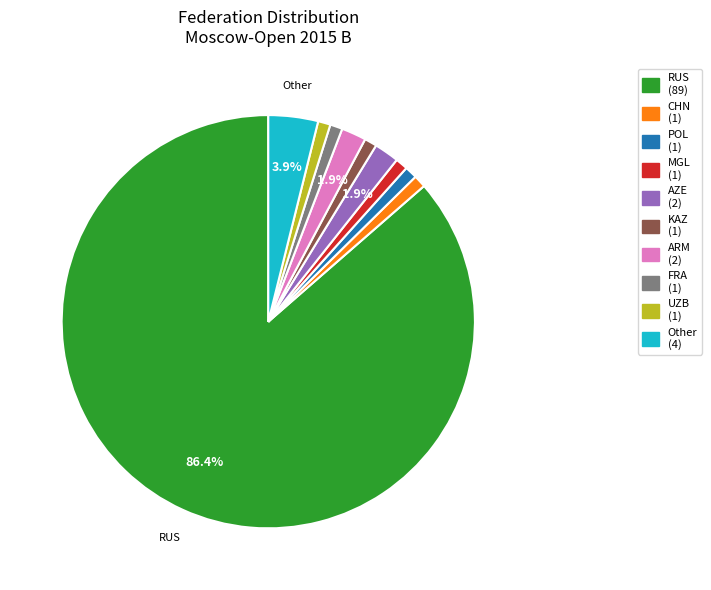

Does any single category account for the majority?

Yes